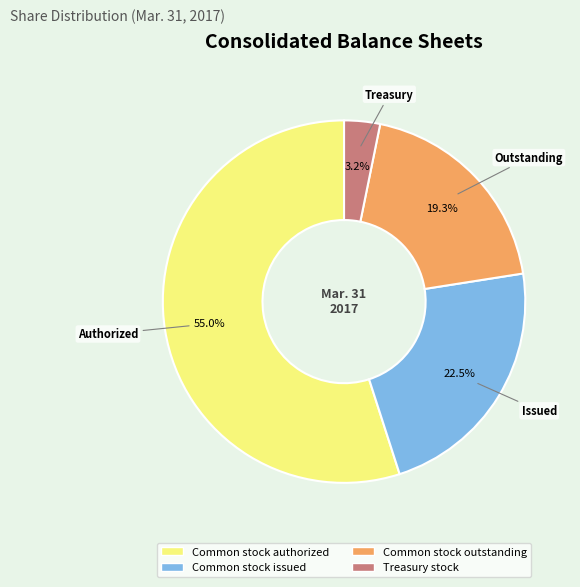

Is there any slice that represents more than half of the pie?

Yes